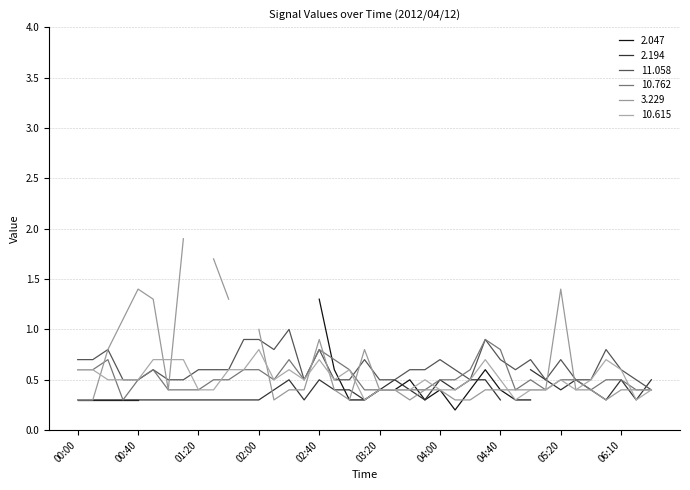

True or false: 10.615 has more than 0 interior local peaks.

True